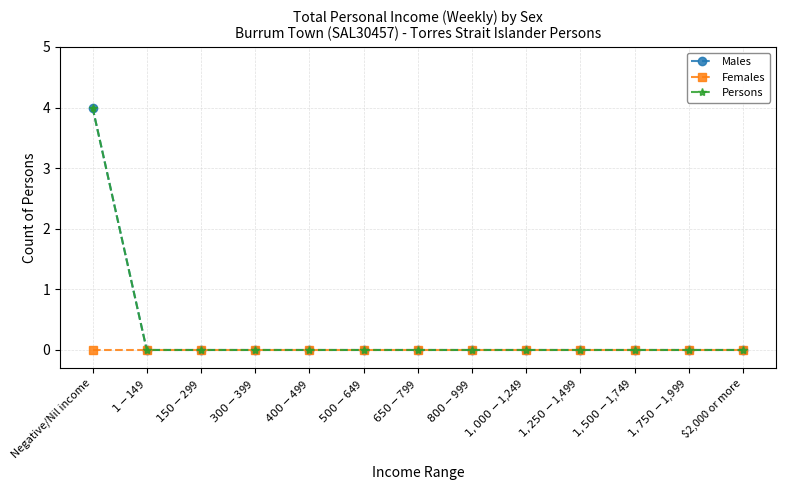

Is this an area chart (filled region under the line)?

No